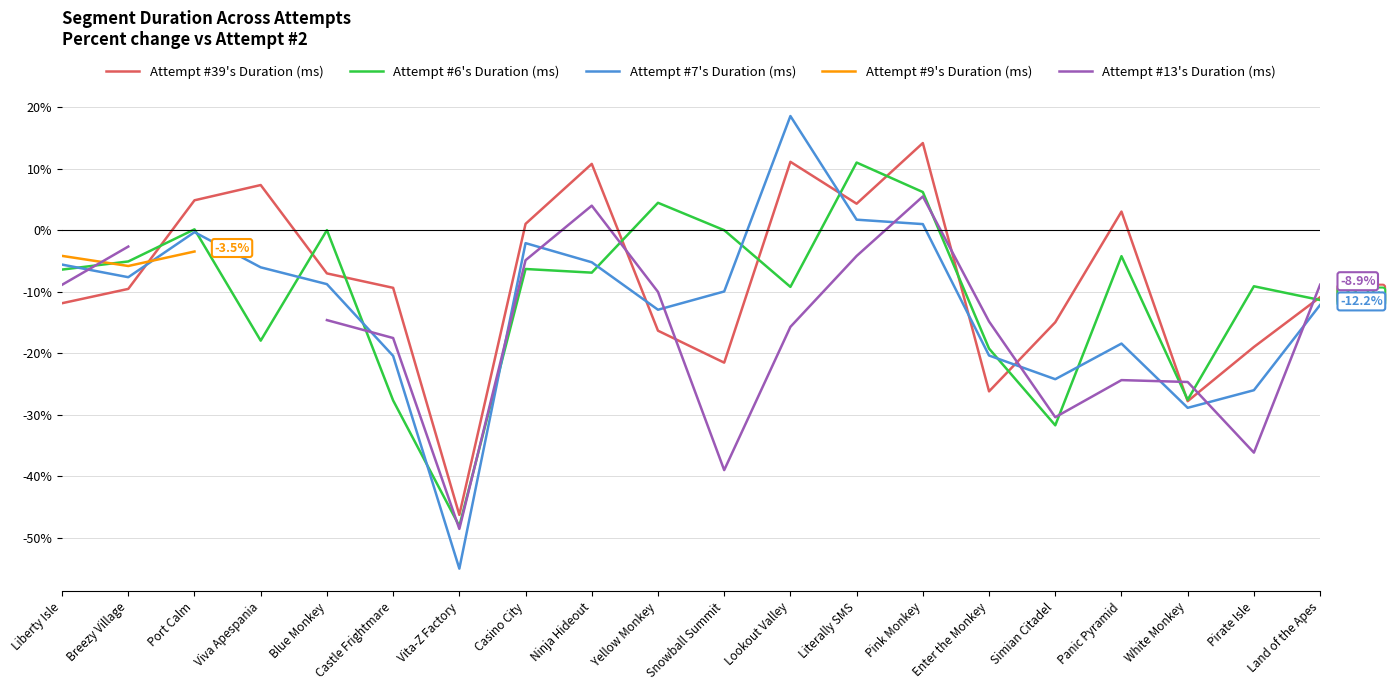

How many categories are shown in the chart?

20